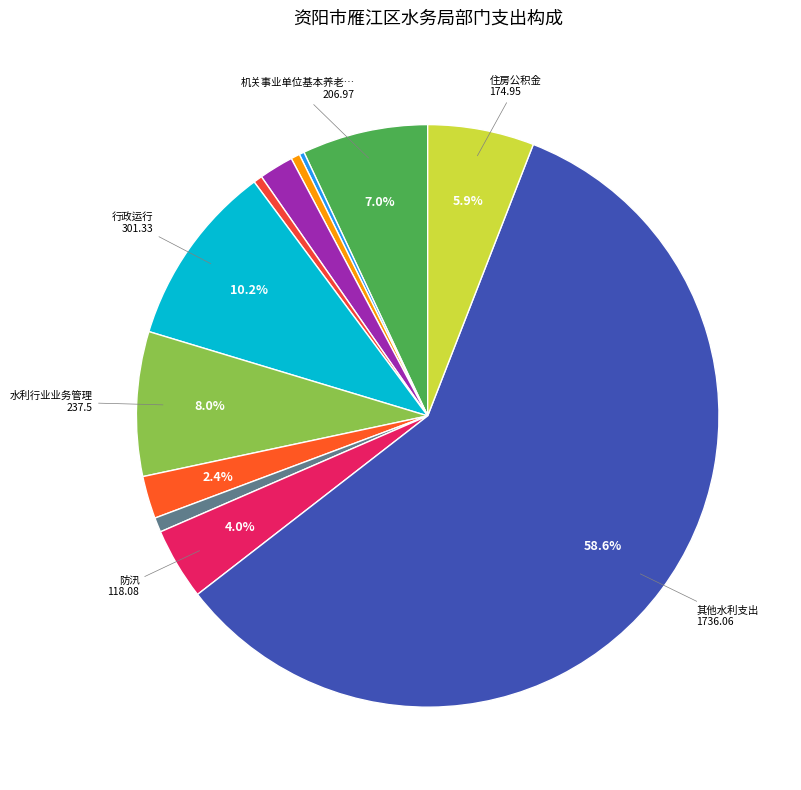

Which slice is the smallest?

其他社会保障和就业支出